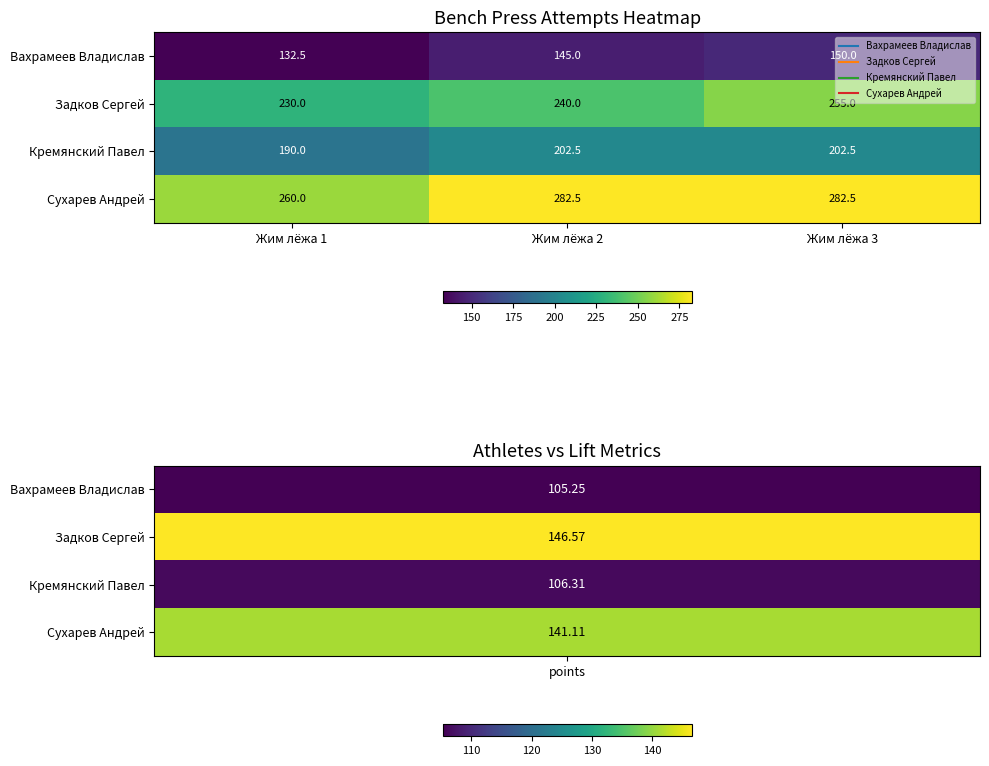

At which category does the chart reach its minimum across all series?

Жим лёжа 1